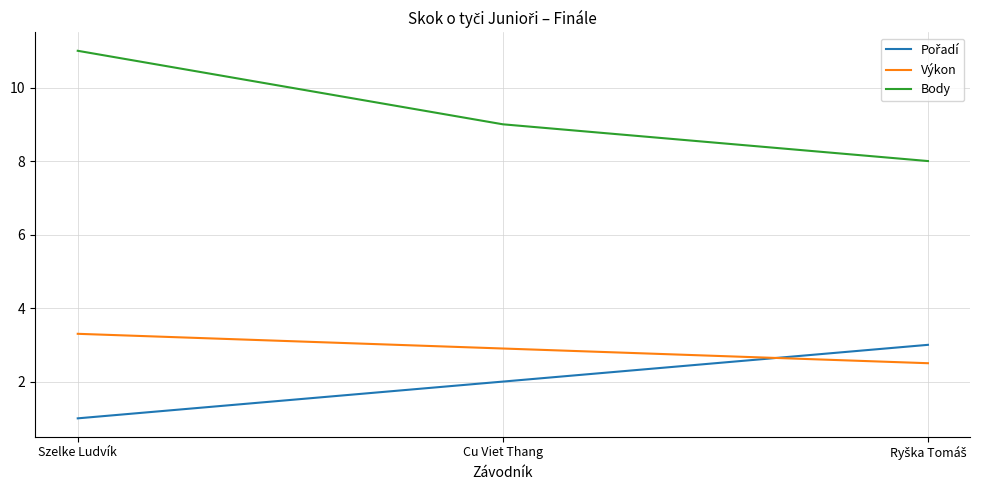

Which series changed the most between Szelke Ludvík and Cu Viet Thang?

Body